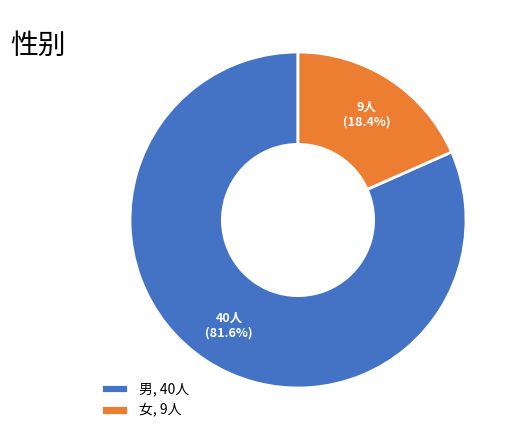

What percentage is NOT represented by 男?

18.4%